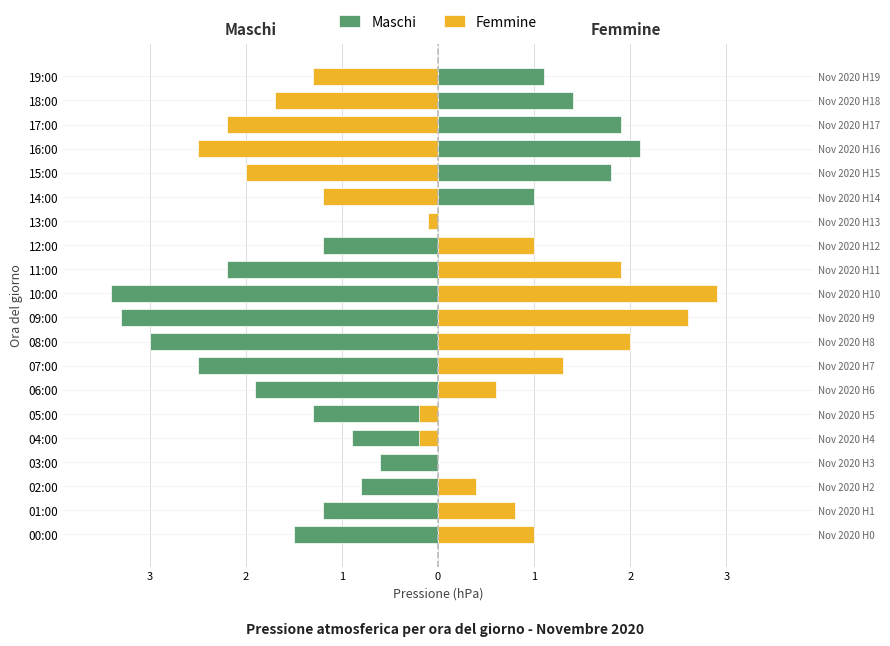

What is the sum of all Maschi values?

-14.5